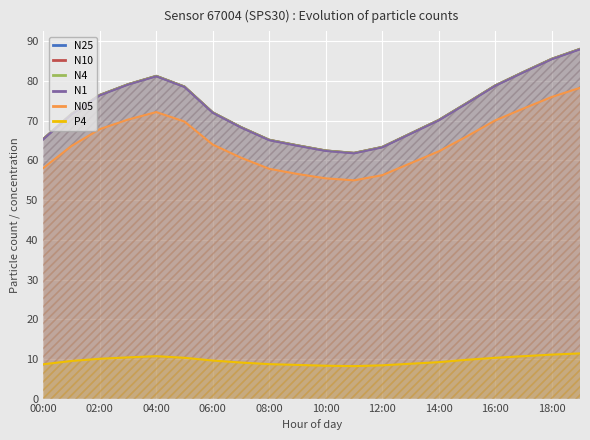

How many categories are shown in the chart?

20